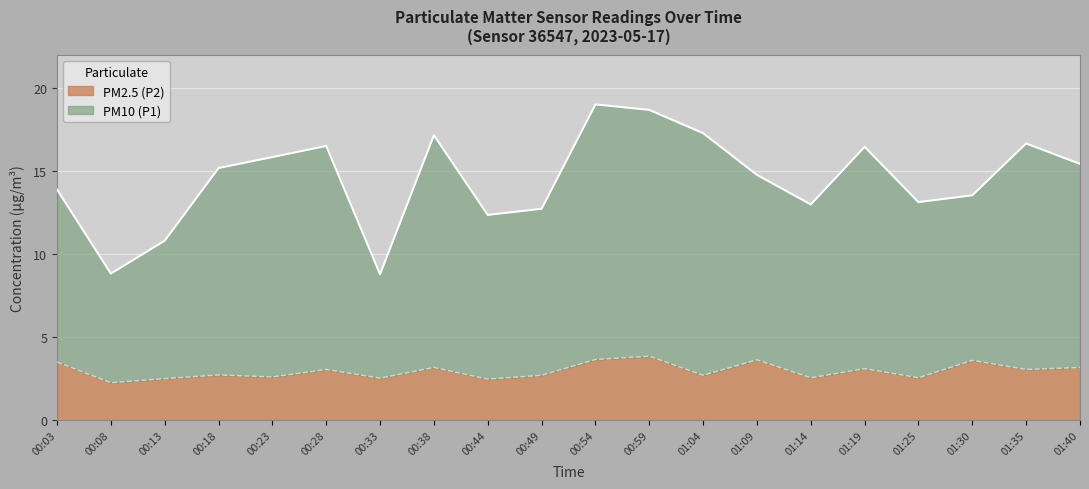

At 00:08, list the series in order from largest to smallest.

PM10 (P1), PM2.5 (P2)